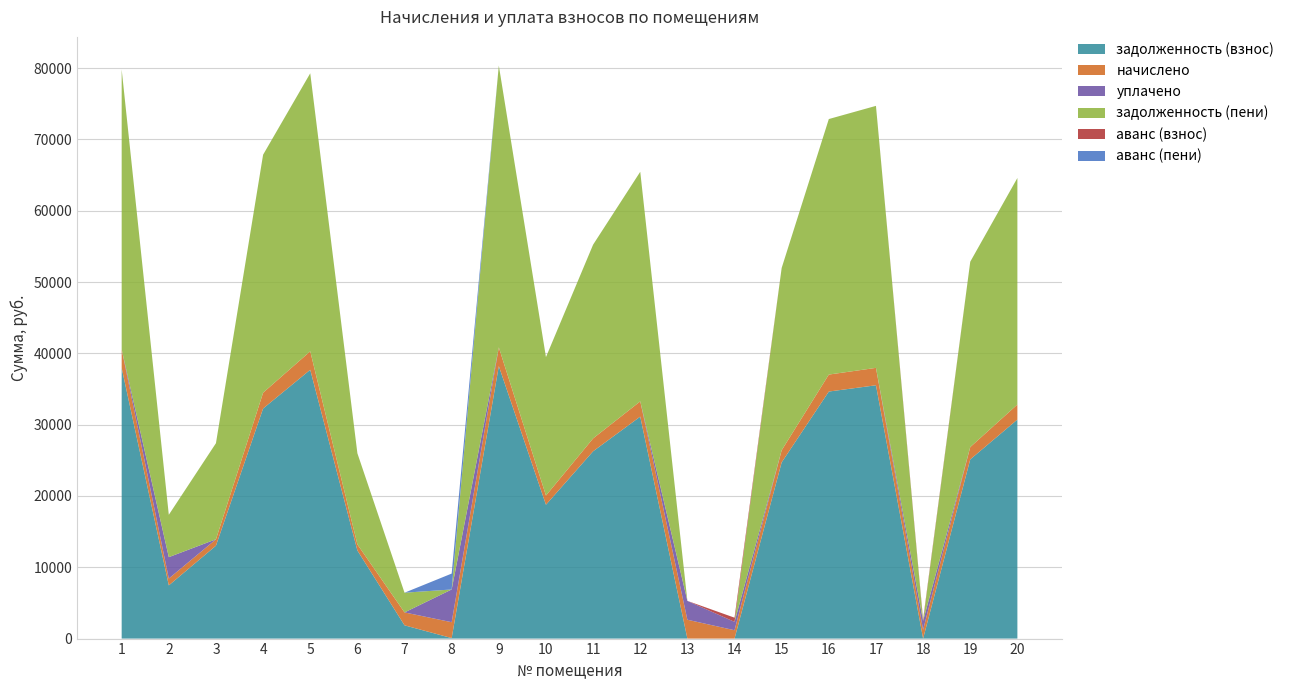

Reading left to right, extract all data points from this chart.

задолженность (взнос): 37953.8	7461.2	13030.5	32265.9	37695.3	12358.4	1860.7	70.1	38212.3	18770.0	26267.6	31128.3	0.0	0.0	24716.3	34644.4	35523.5	0.0	25130.0	30714.6
начислено: 2607.2	959.0	895.1	2216.5	2589.4	848.9	1808.0	2227.1	2624.9	1289.4	1804.4	2138.3	2642.7	1172.2	1697.9	2379.8	2440.2	1243.2	1726.3	2109.9
уплачено: 0.0	3000.0	0.0	0.0	0.0	0.0	0.0	4591.2	0.0	0.0	0.0	0.0	2644.0	1172.0	0.0	0.0	0.0	1243.8	0.0	0.0
задолженность (пени): 39257.3	5940.7	13478.0	33374.1	38990.0	12782.8	2764.7	0.0	39524.8	19414.7	27169.8	32197.4	0.0	0.2	25565.3	35834.3	36743.6	0.0	25993.1	31769.6
аванс (взнос): 0.0	0.0	0.0	0.0	0.0	0.0	0.0	0.0	0.0	0.0	0.0	0.0	0.7	585.9	0.0	0.0	0.0	215.0	0.0	0.0
аванс (пени): 0.0	0.0	0.0	0.0	0.0	0.0	0.0	2227.6	0.0	0.0	0.0	0.0	1.3	0.0	0.0	0.0	0.0	8.2	0.0	0.0